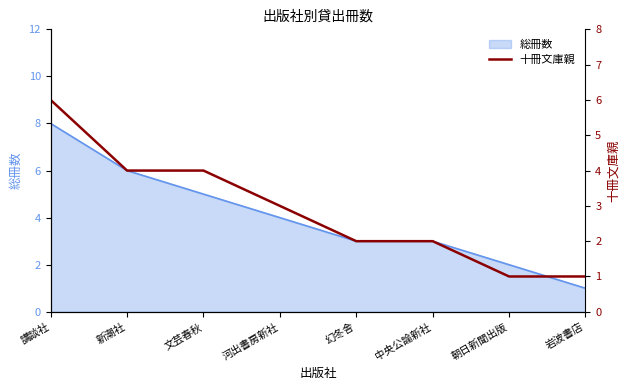

Does the chart display data point markers on the line(s)?

No